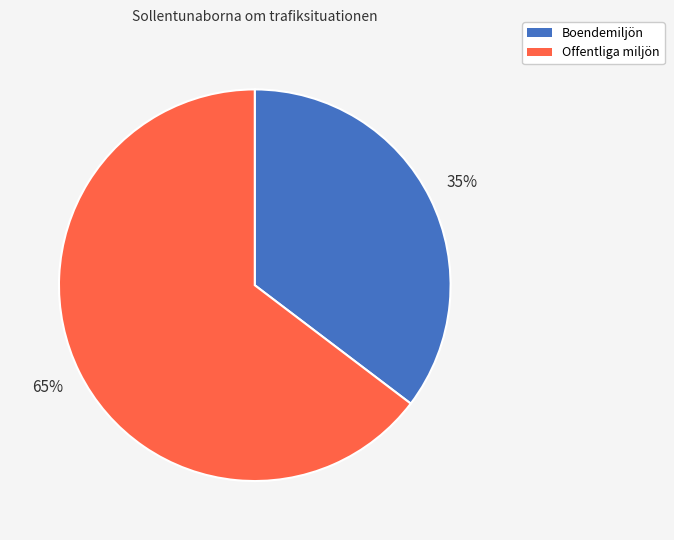

To the nearest percent, what is the average slice percentage?

50%